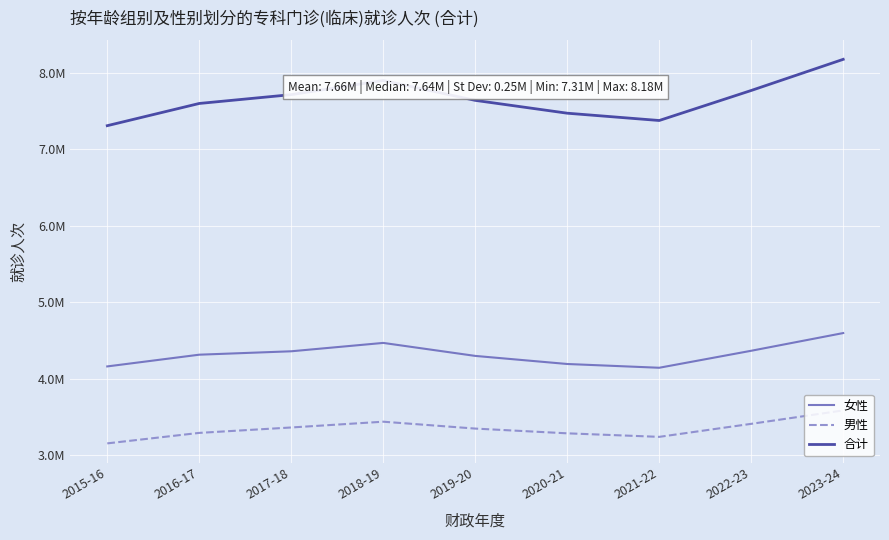

What is the label of the 3rd point from the left?

2017-18